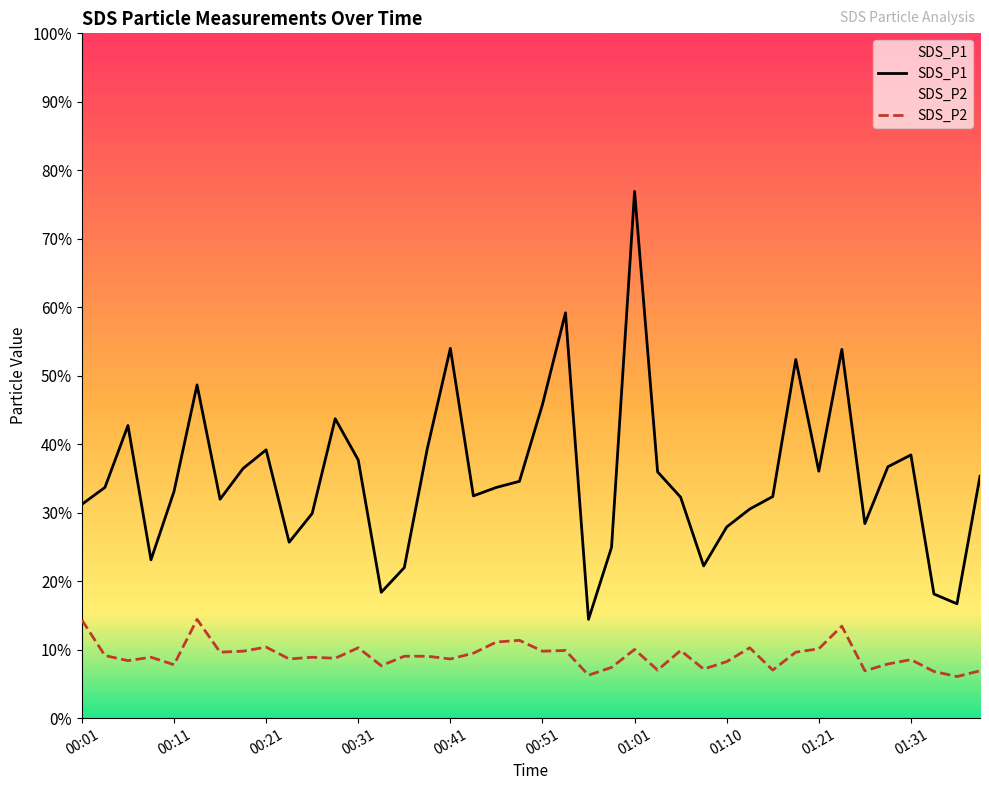

True or false: SDS_P1 and SDS_P2 cross at least once.

False